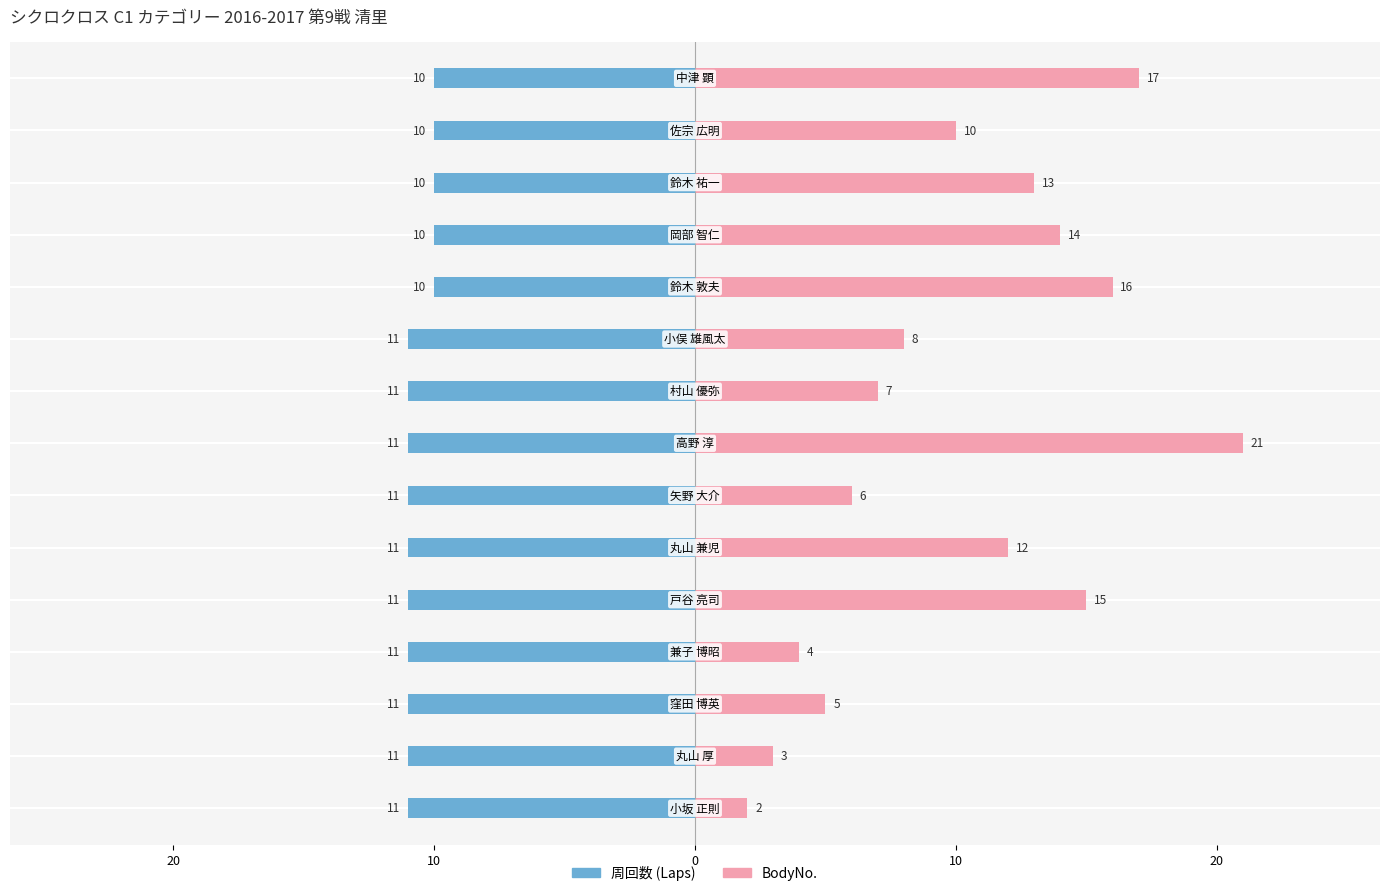

Is the value of 周回数 at 11 greater than the value of BodyNo. at 10?

No